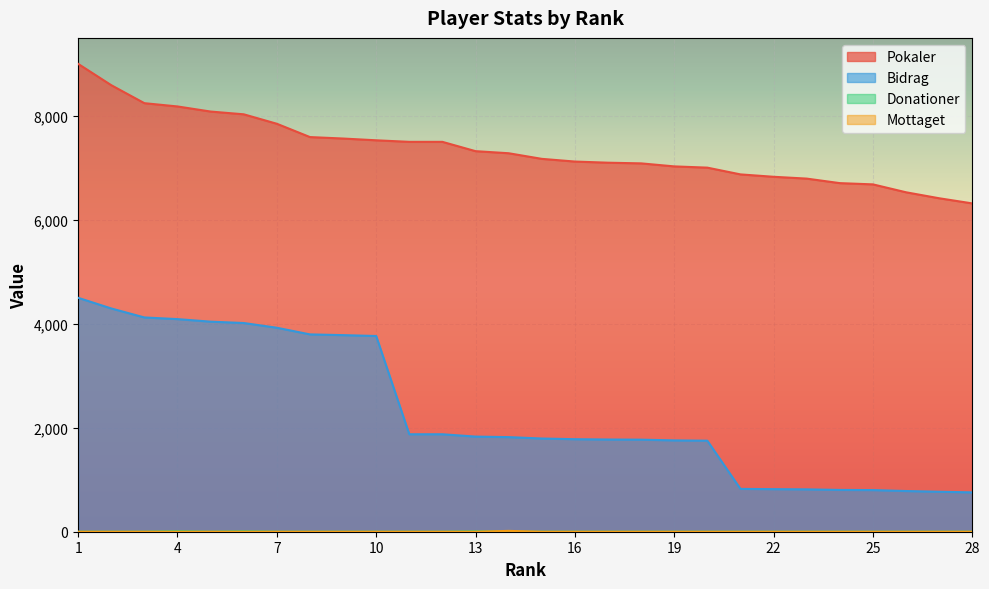

How many positive values does the Mottaget series have?

1